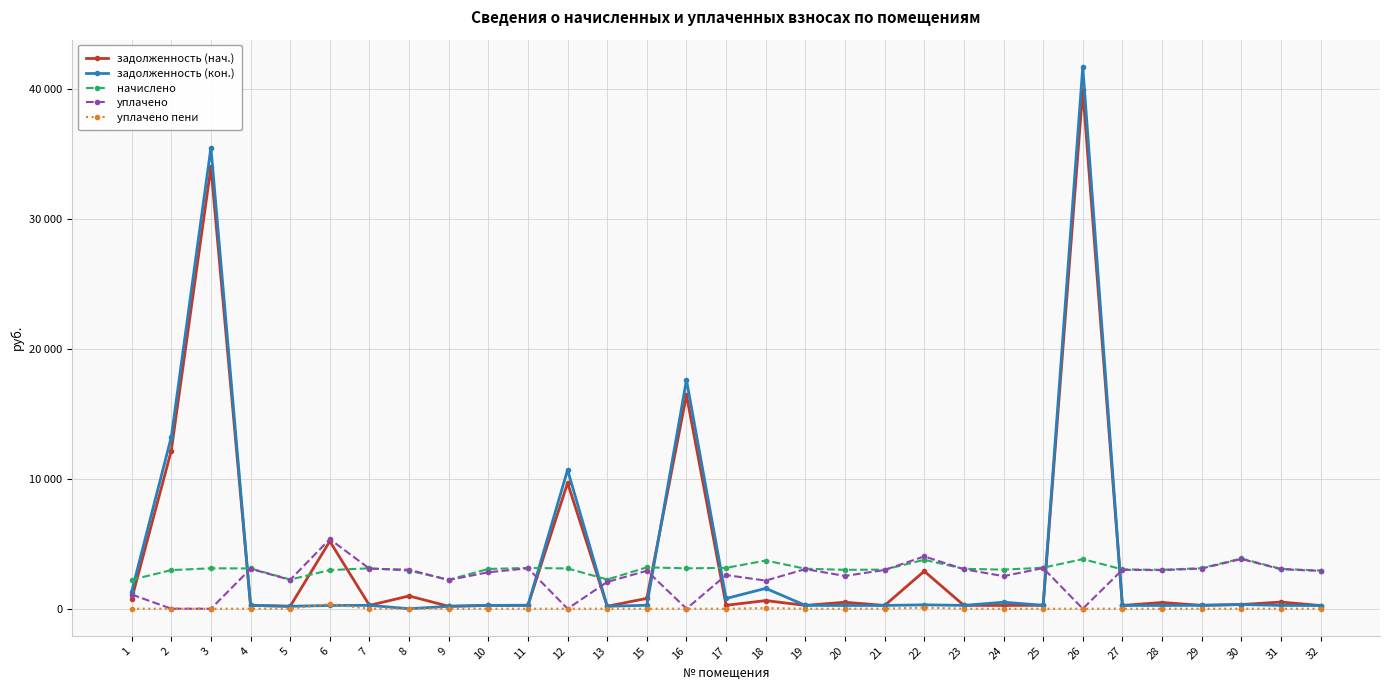

What are all the series names shown in the legend?

задолженность (нач.), задолженность (кон.), начислено, уплачено, уплачено пени